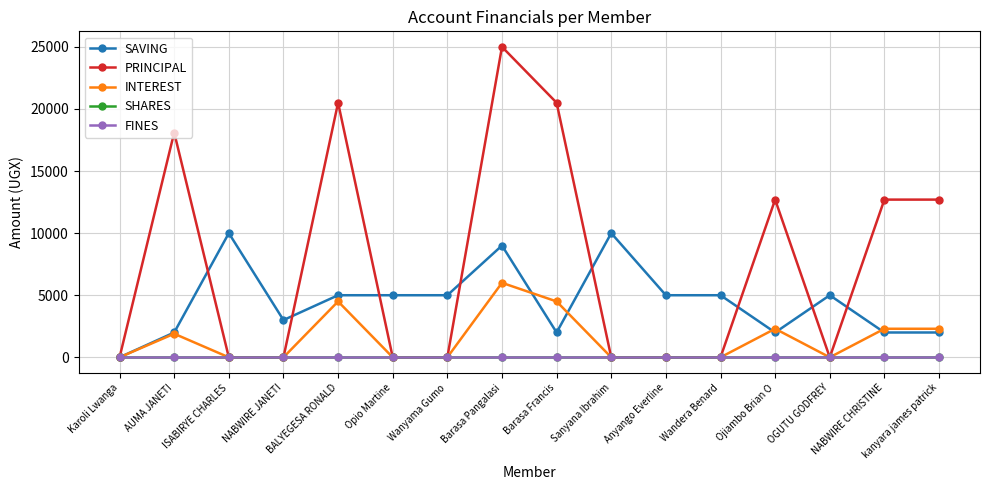

At how many categories does at least one series exceed 21219?

1